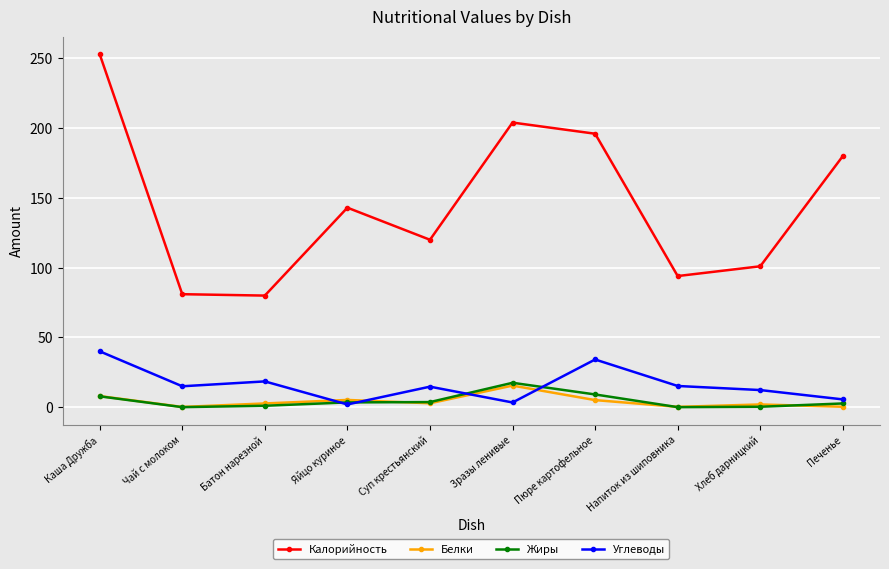

At which label does Углеводы reach its peak?

Каша Дружба